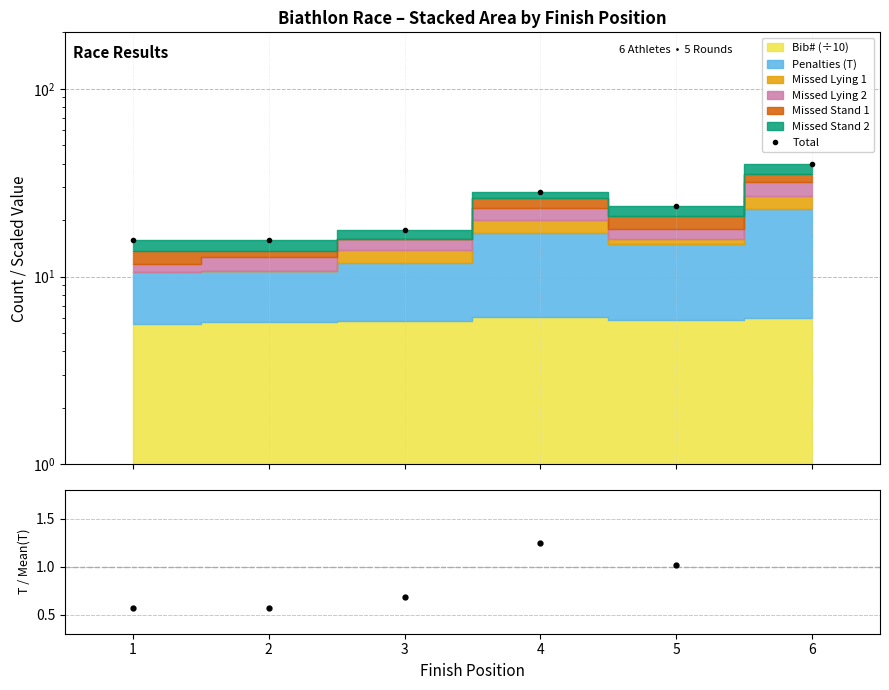

Read the Penalty / Mean value at 1.

0.6